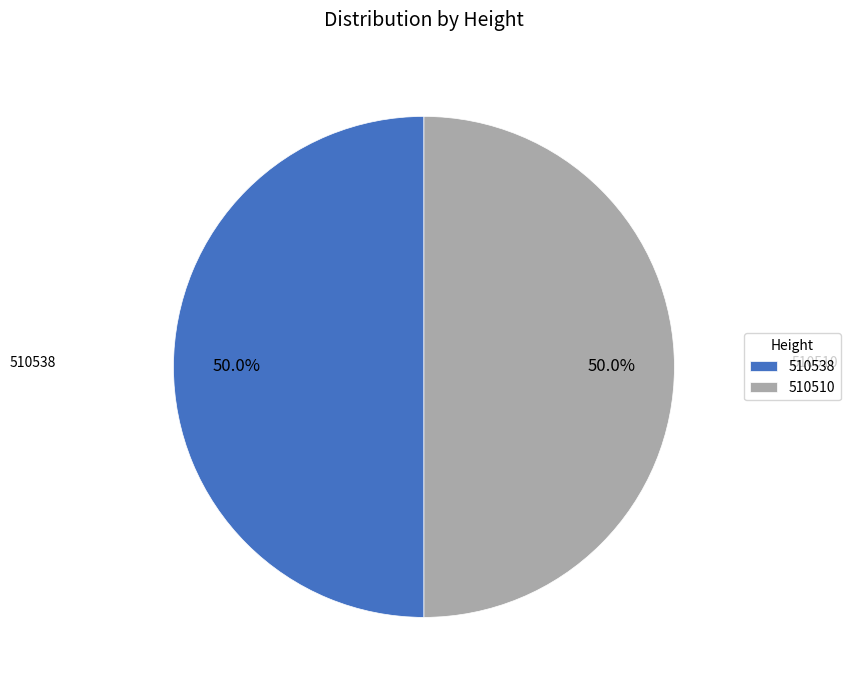

What is the ratio of the value at 510538 to the value at 510510?

1.0